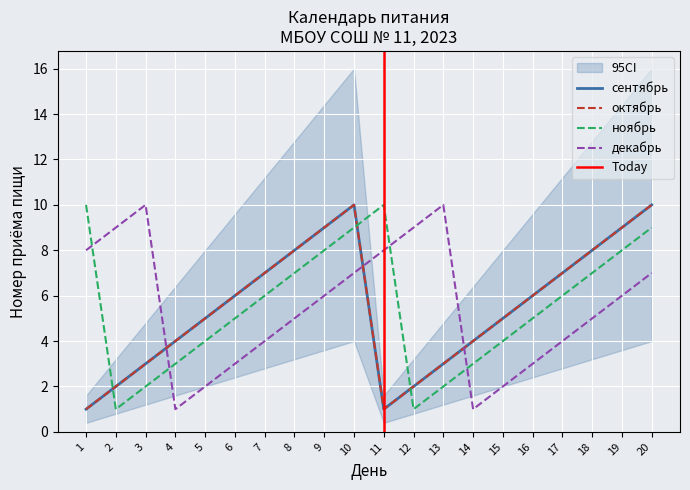

Reading left to right, what are all the values shown in this chart?

сентябрь: 1	2	3	4	5	6	7	8	9	10	1	2	3	4	5	6	7	8	9	10
октябрь: 1	2	3	4	5	6	7	8	9	10	1	2	3	4	5	6	7	8	9	10
ноябрь: 10	1	2	3	4	5	6	7	8	9	10	1	2	3	4	5	6	7	8	9
декабрь: 8	9	10	1	2	3	4	5	6	7	8	9	10	1	2	3	4	5	6	7